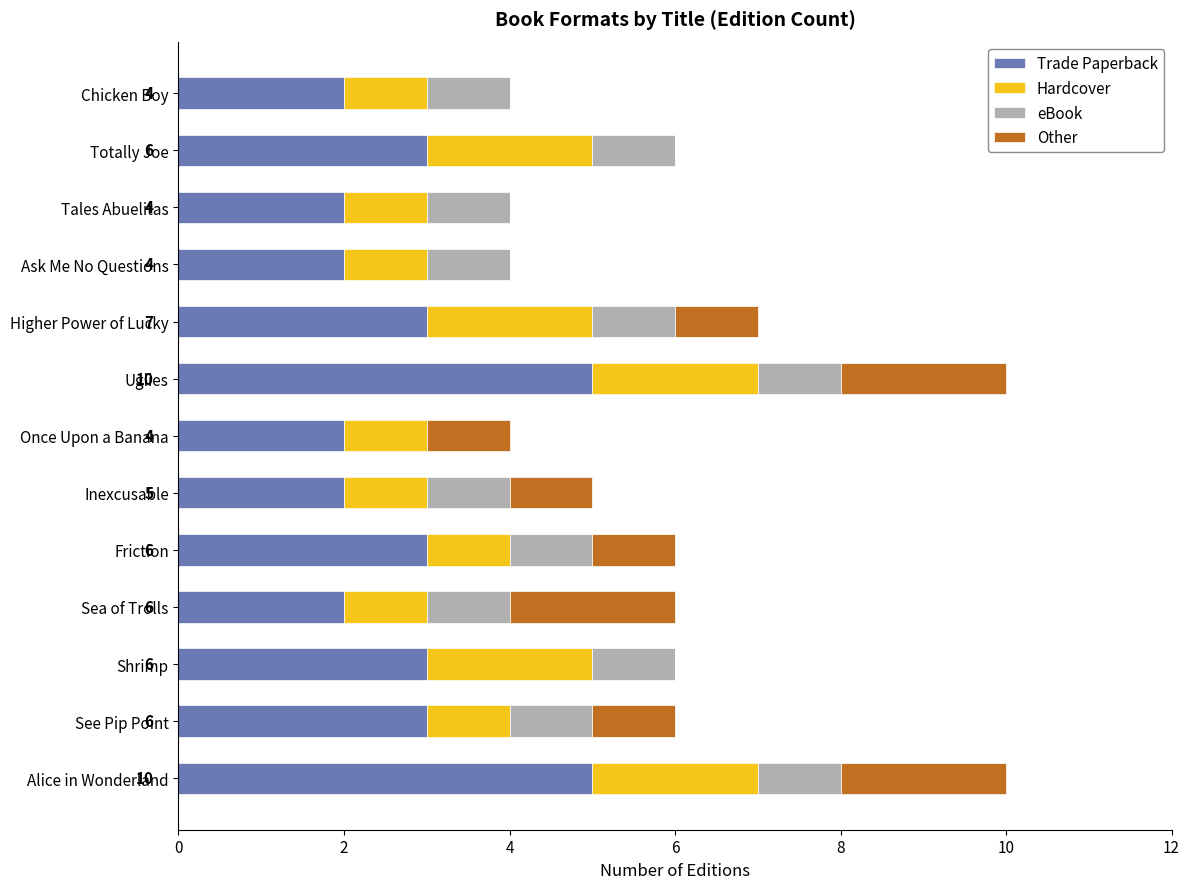

The value of Trade Paperback at Tales Abuelitas is 2. True or false?

True